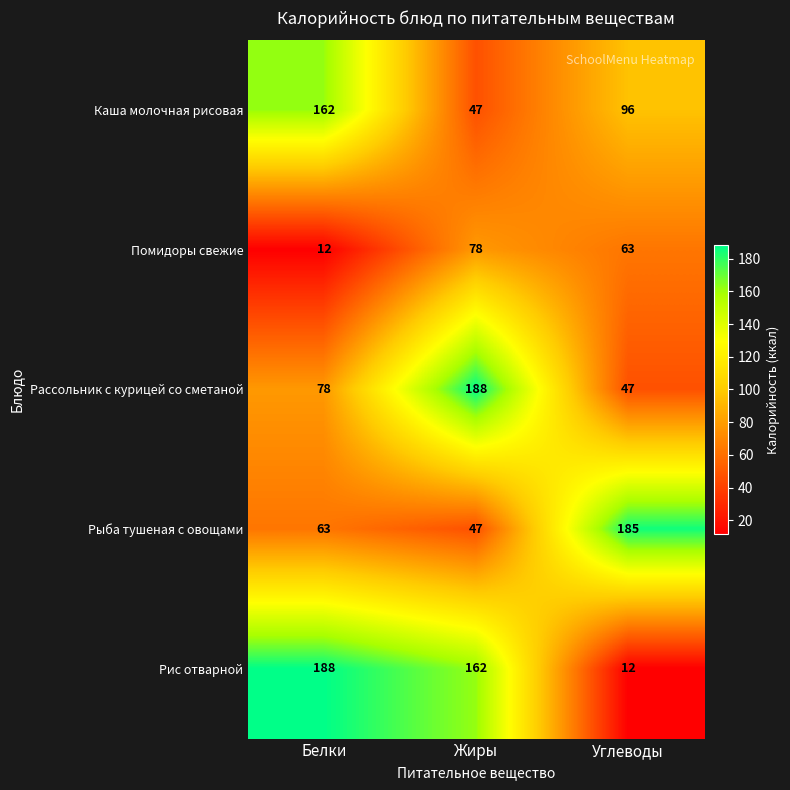

At which label is Рис отварной closest to 100?

Жиры